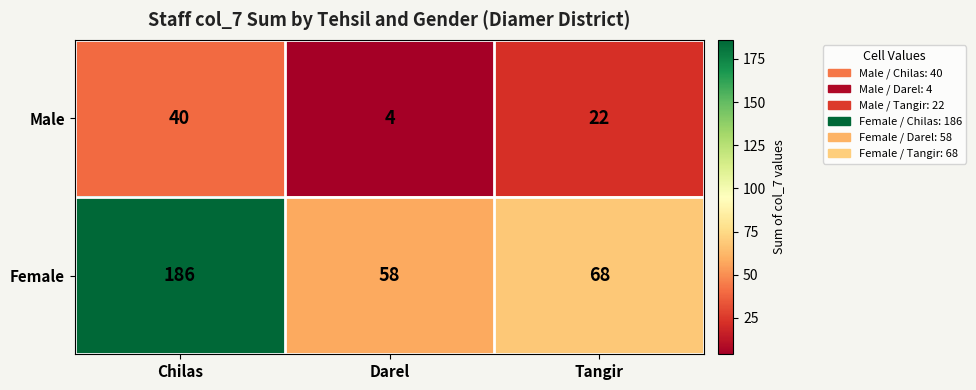

What value does the Male series have at Chilas?

40